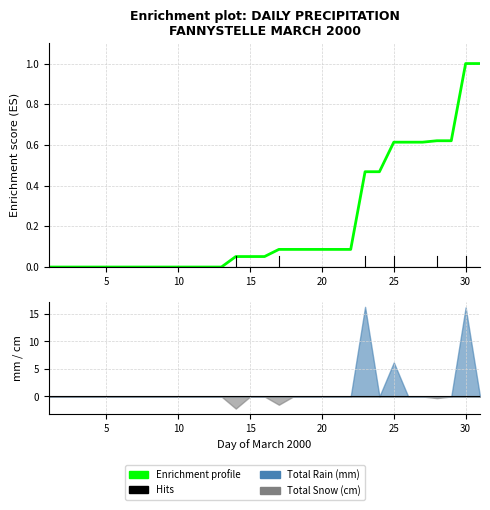

Reading left to right, transcribe all the data shown in this chart.

0.0	0.0	0.0	0.0	0.0	0.0	0.0	0.0	0.0	0.0	0.0	0.0	0.0	0.1	0.1	0.1	0.1	0.1	0.1	0.1	0.1	0.1	0.5	0.5	0.6	0.6	0.6	0.6	0.6	1.0	1.0